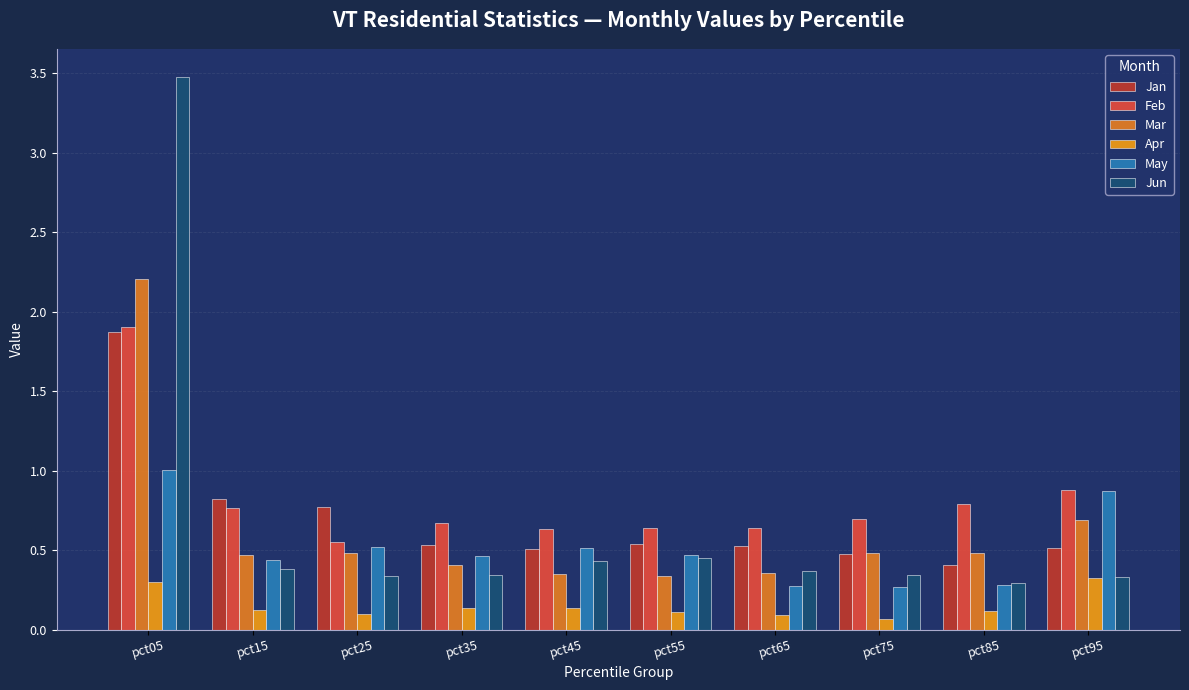

Reading left to right, extract all data points from this chart.

Jan: 1.9	0.8	0.8	0.5	0.5	0.5	0.5	0.5	0.4	0.5
Feb: 1.9	0.8	0.6	0.7	0.6	0.6	0.6	0.7	0.8	0.9
Mar: 2.2	0.5	0.5	0.4	0.4	0.3	0.4	0.5	0.5	0.7
Apr: 0.3	0.1	0.1	0.1	0.1	0.1	0.1	0.1	0.1	0.3
May: 1.0	0.4	0.5	0.5	0.5	0.5	0.3	0.3	0.3	0.9
Jun: 3.5	0.4	0.3	0.3	0.4	0.5	0.4	0.3	0.3	0.3